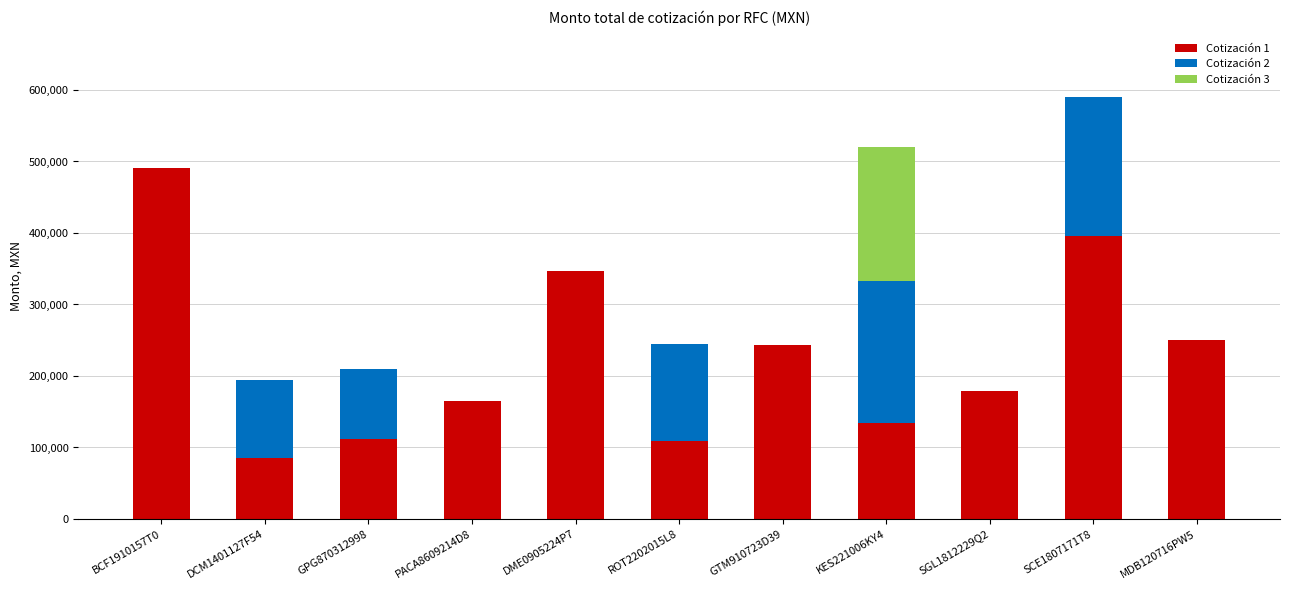

What is the total value across all series at ROT2202015L8?

245255.4